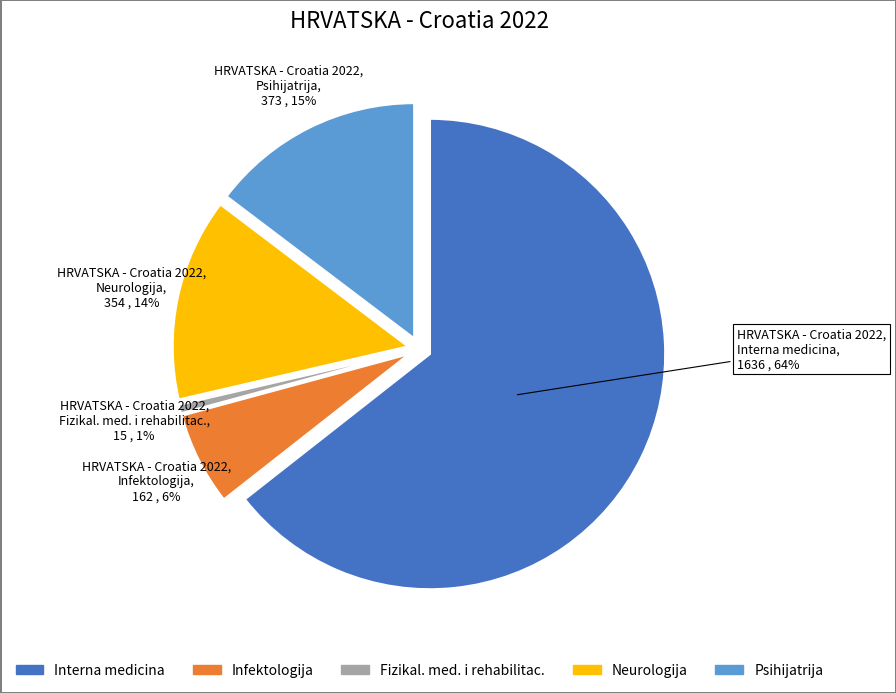

How many slices are in this pie chart?

5